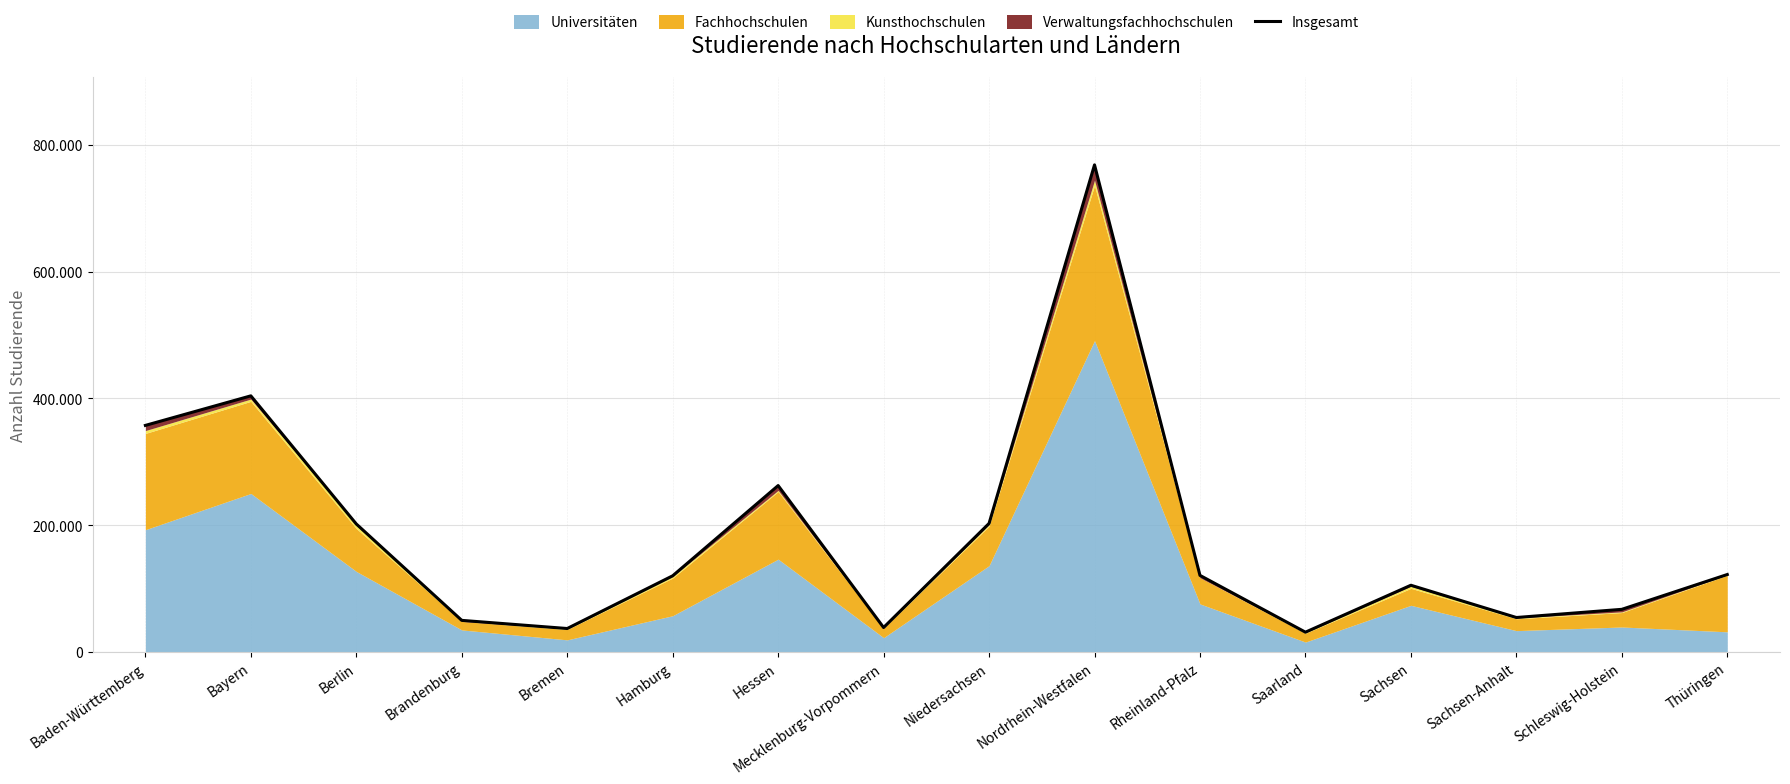

Where is the first local maximum?

Bayern